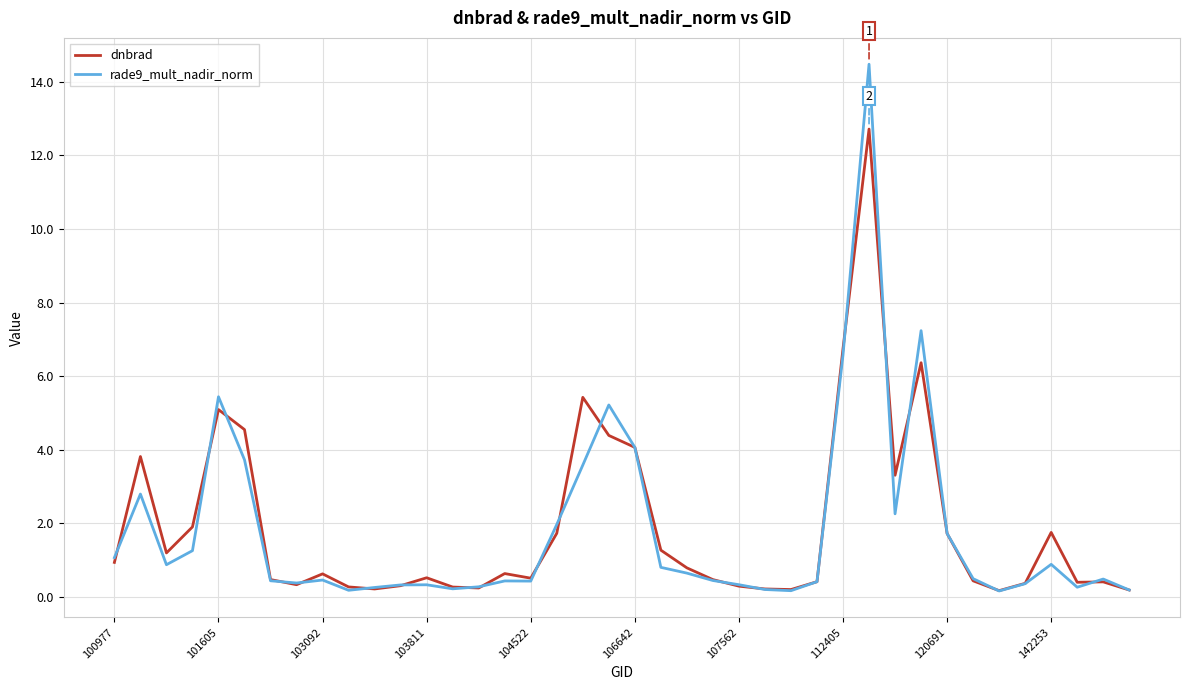

What is the highest value of the rade9_mult_nadir_norm series?

14.5